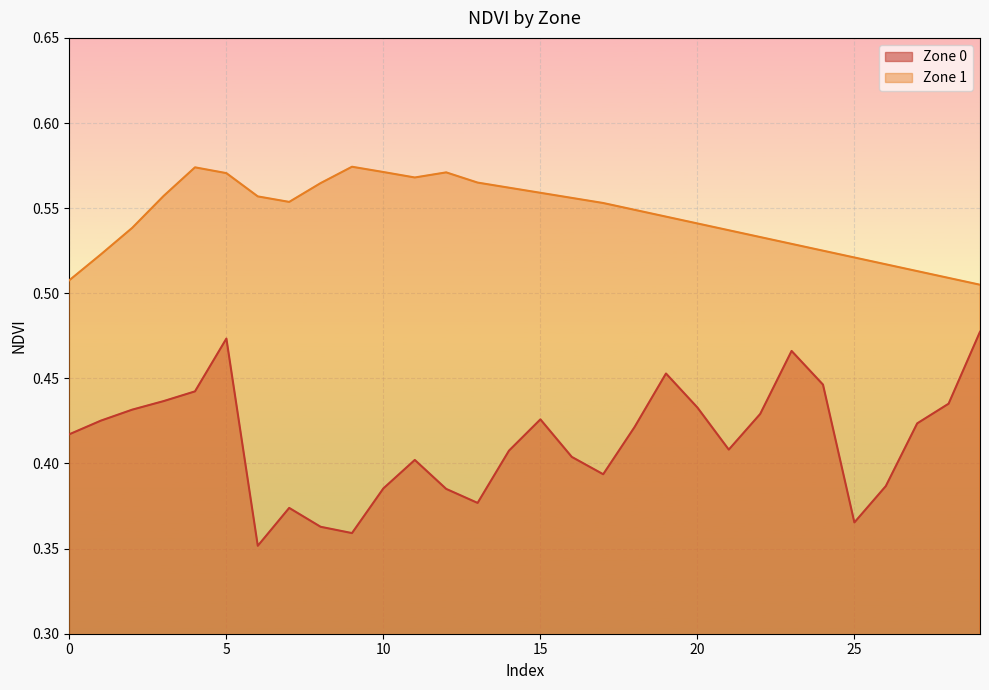

Which category has the lowest value in the Zone 1 series?

29